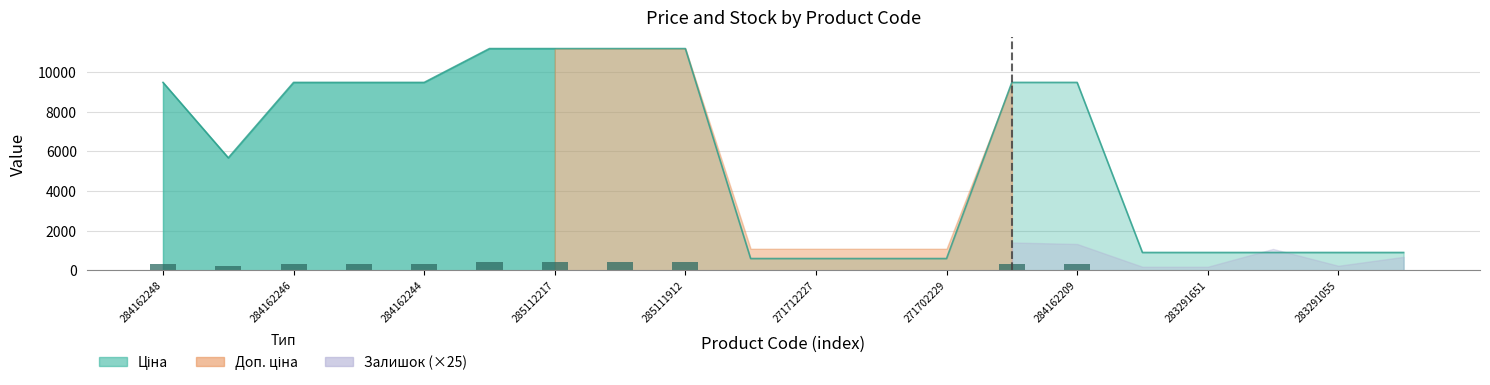

Between 284162244 and 284162210, which series saw the biggest shift?

Залишок